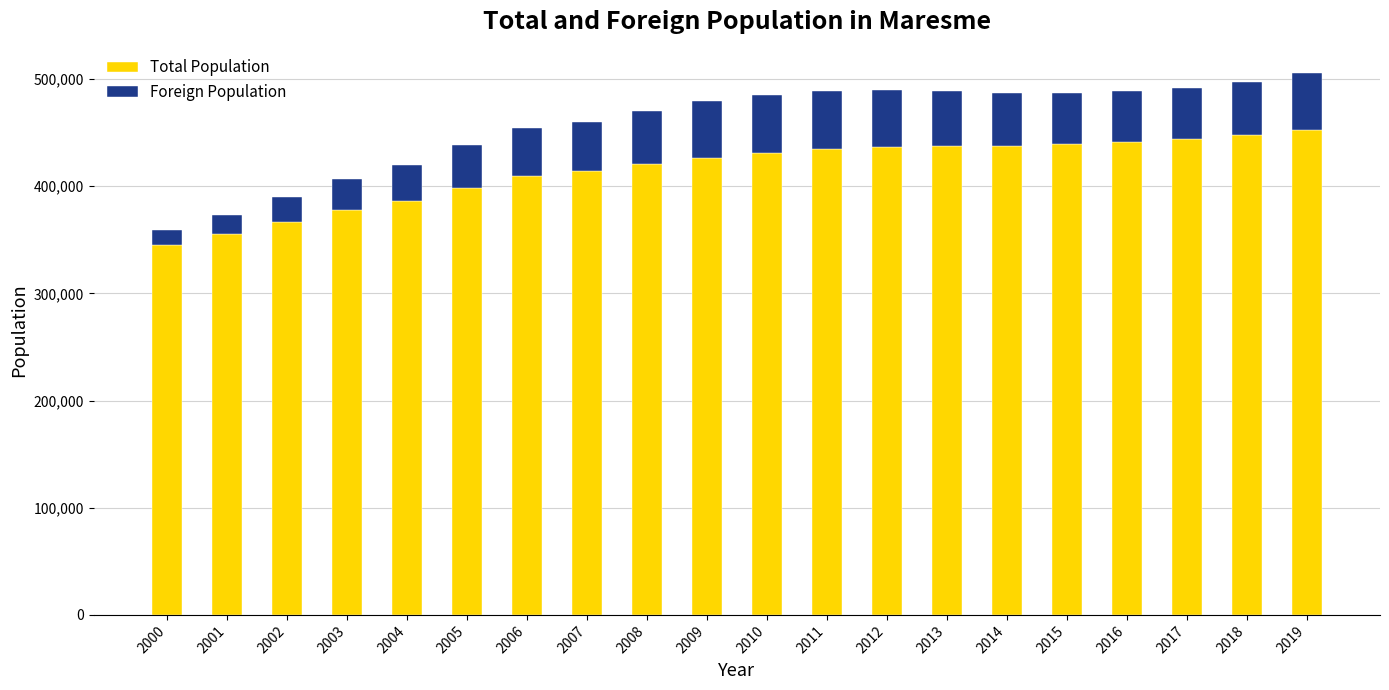

What is the highest value of the Total Population series?

452690